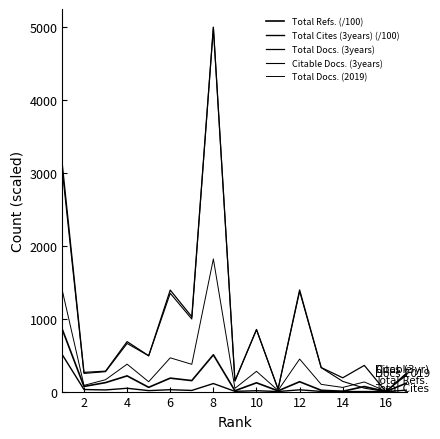

Which series ends up on top after the final intersection of Total Docs. (3years) and Total Docs. (2019)?

Total Docs. (3years)